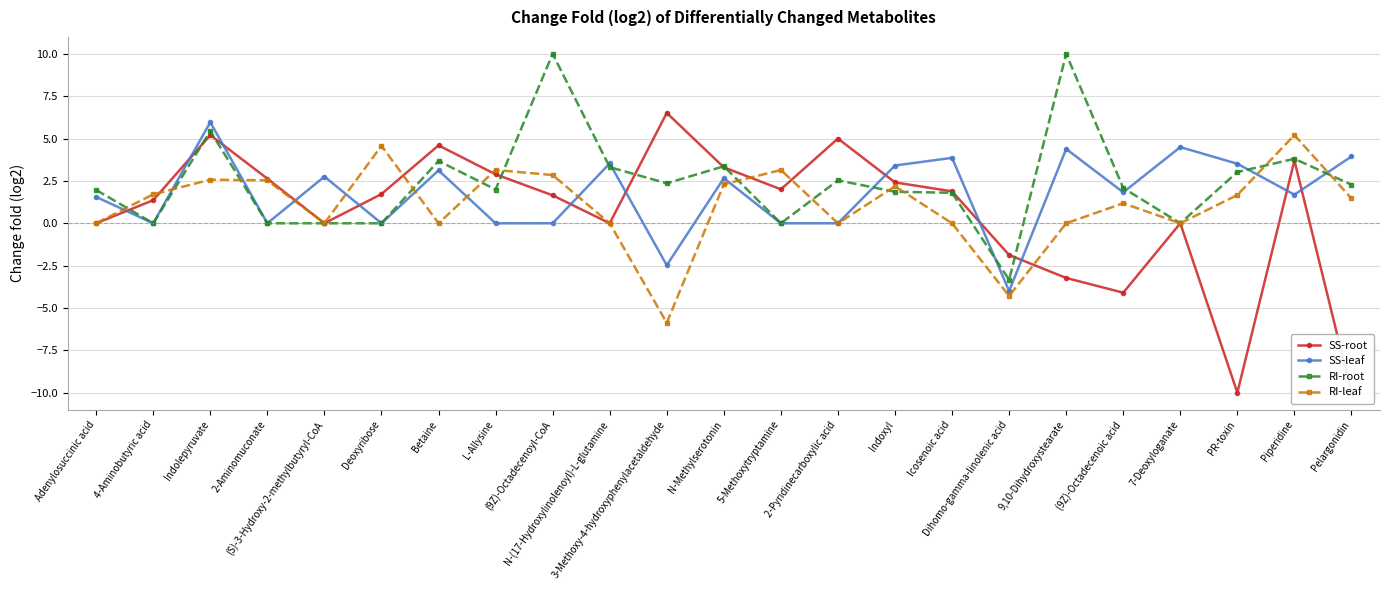

What is the difference between the highest and lowest values at Deoxyribose?

4.6